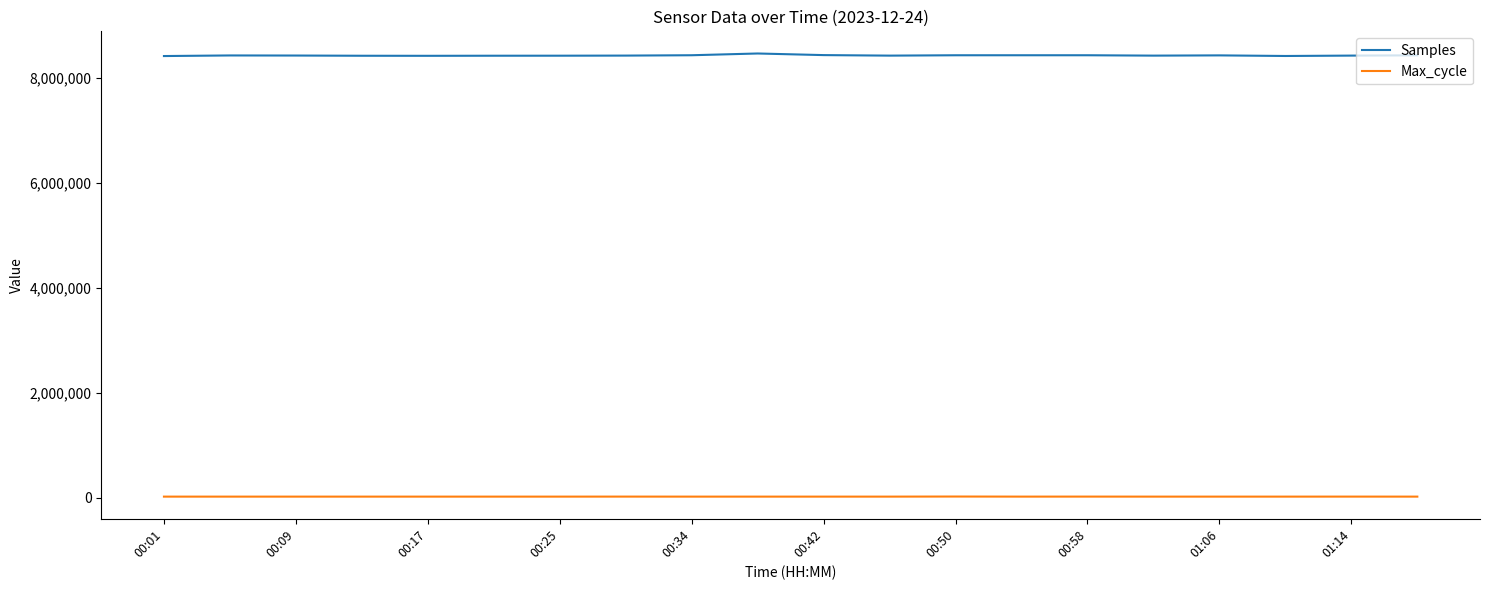

Which series has the largest range (max minus min)?

Samples